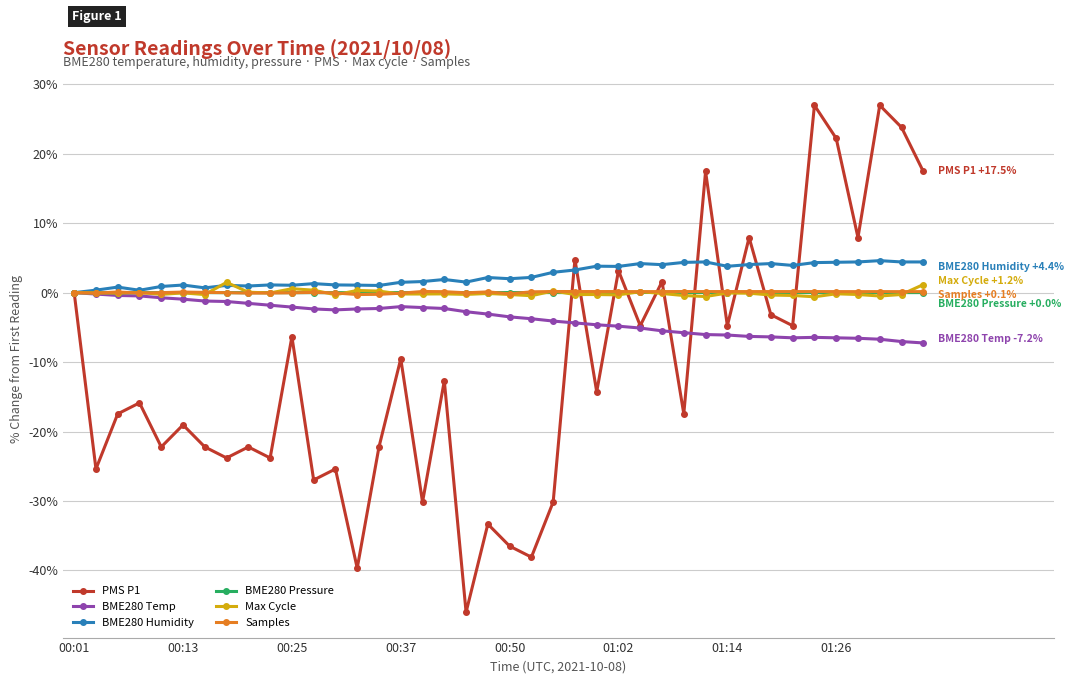

True or false: BME280 Pressure has more than 2 interior local peaks.

True